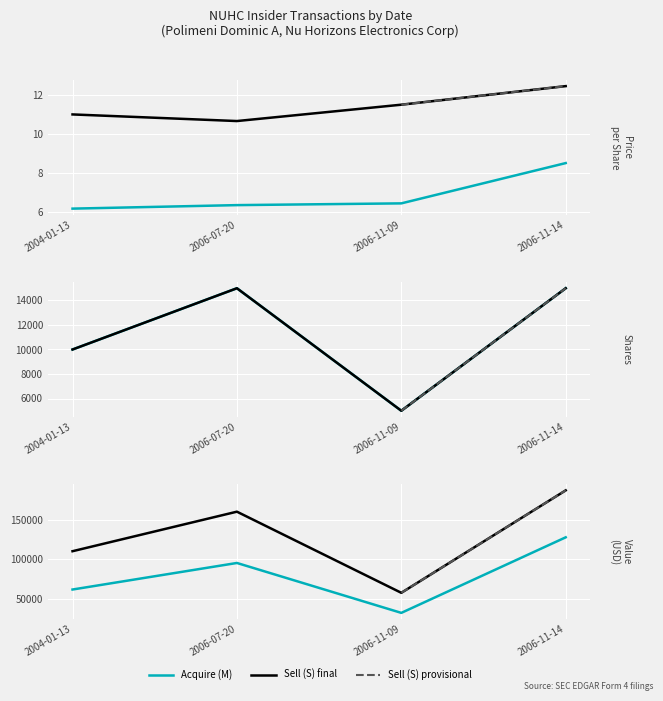

Is this an area chart (filled region under the line)?

No